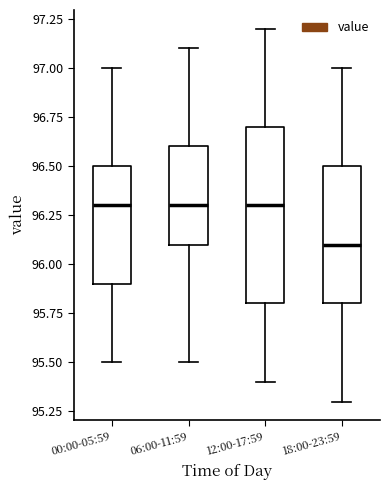

Where does the median line of the box for 00:00-05:59 sit on the y-axis? The values are not printed on the chart, so give them approximately, as read against the axis.

96.3